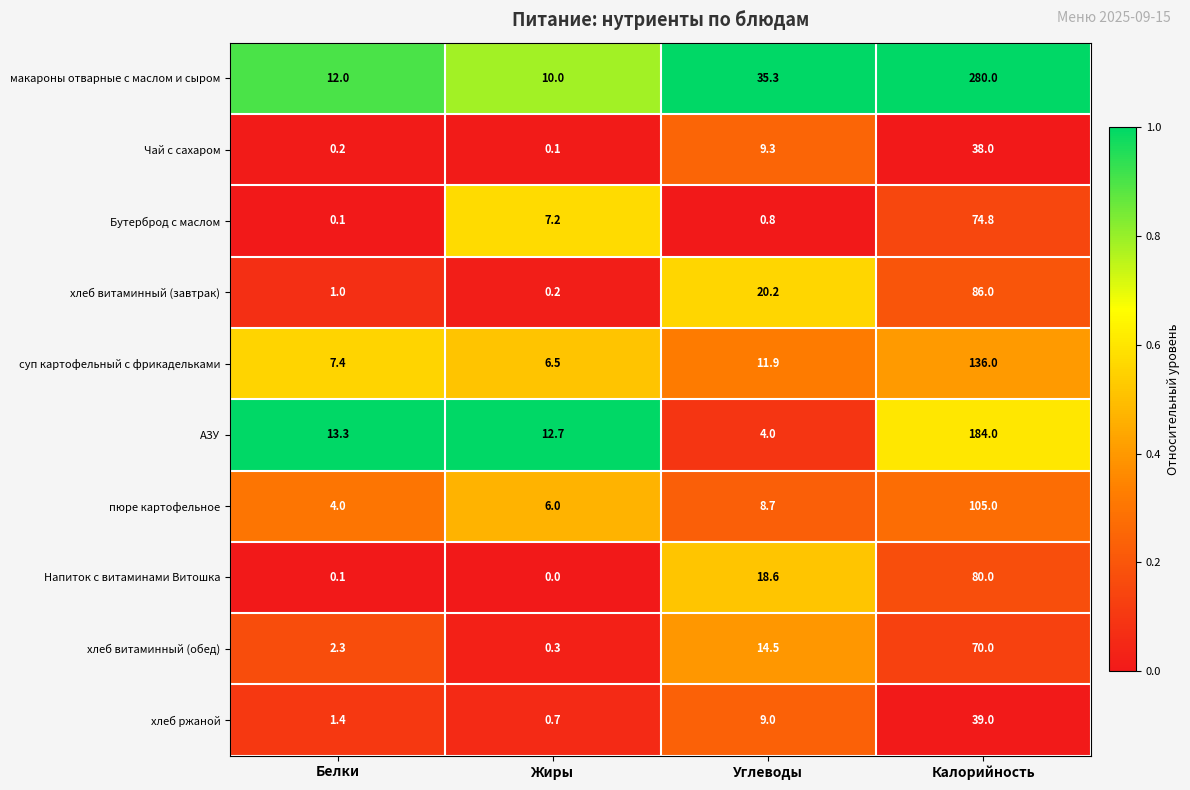

Which series has the largest total across all categories?

макароны отварные с маслом и сыром